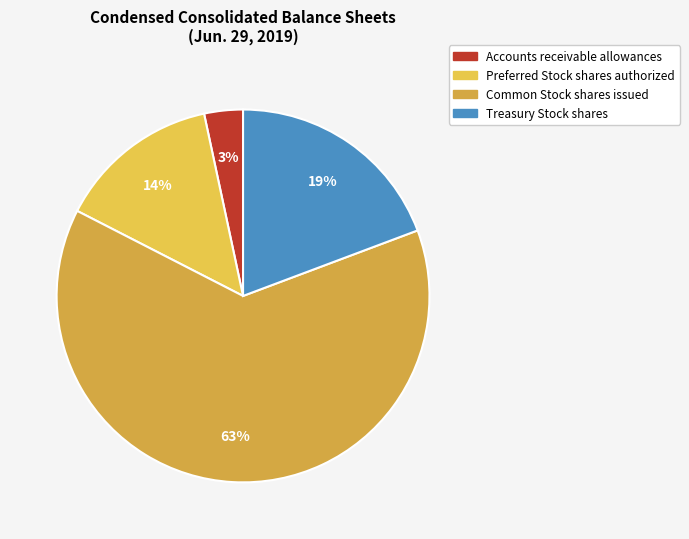

Which category accounts for the majority?

Common Stock shares issued